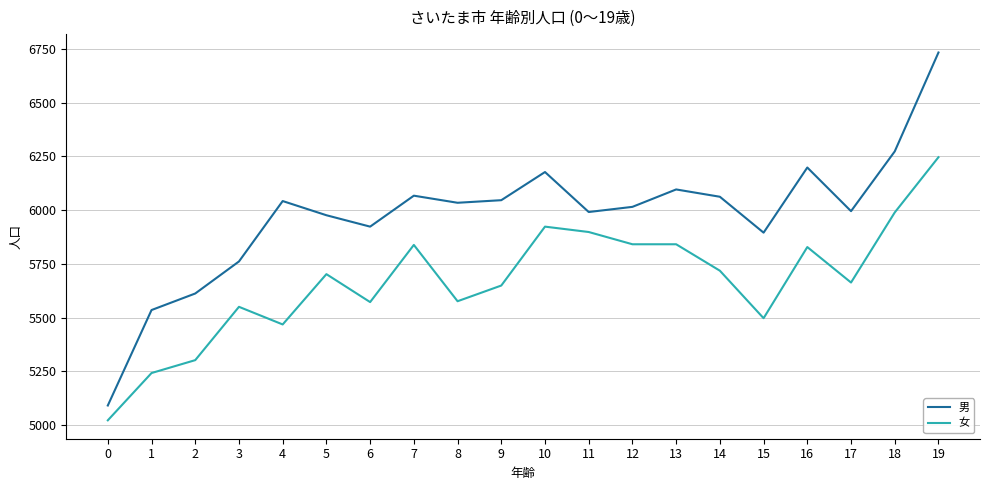

The 女 series shows 5576 at 8. True or false?

True